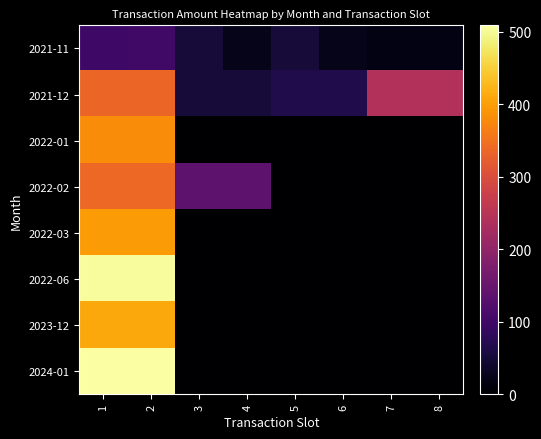

Reading left to right, extract all data points from this chart.

2021-11: 1=98.5	2=99.5	3=49.7	4=23.3	5=49.7	6=23.4	7=16.1	8=16.2
2021-12: 1=335.0	2=335.0	3=51.2	4=51.3	5=65.4	6=65.4	7=241.5	8=241.5
2022-01: 1=381.3	2=381.3	3=0.0	4=0.0	5=0.0	6=0.0	7=0.0	8=0.0
2022-02: 1=338.4	2=338.5	3=135.6	4=135.6	5=0.0	6=0.0	7=0.0	8=0.0
2022-03: 1=397.2	2=397.2	3=0.0	4=0.0	5=0.0	6=0.0	7=0.0	8=0.0
2022-06: 1=504.6	2=504.6	3=0.0	4=0.0	5=0.0	6=0.0	7=0.0	8=0.0
2023-12: 1=410.2	2=410.3	3=0.0	4=0.0	5=0.0	6=0.0	7=0.0	8=0.0
2024-01: 1=508.6	2=508.7	3=0.0	4=0.0	5=0.0	6=0.0	7=0.0	8=0.0